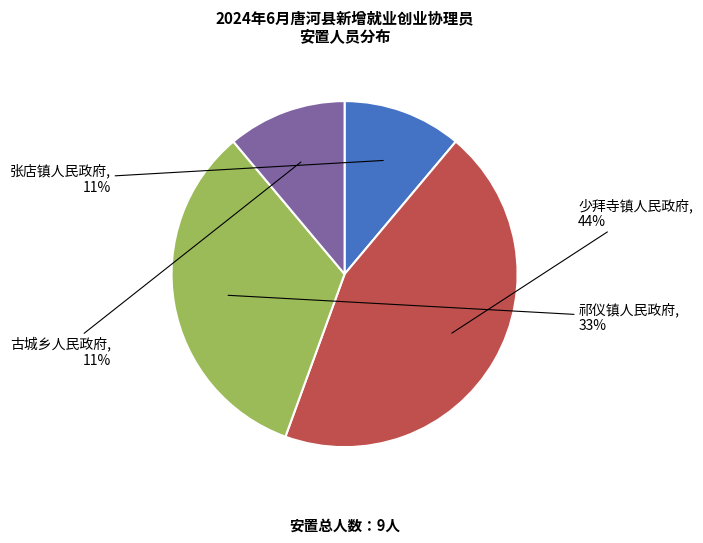

To the nearest percent, what percentage of the pie is 祁仪镇人民政府?

33%